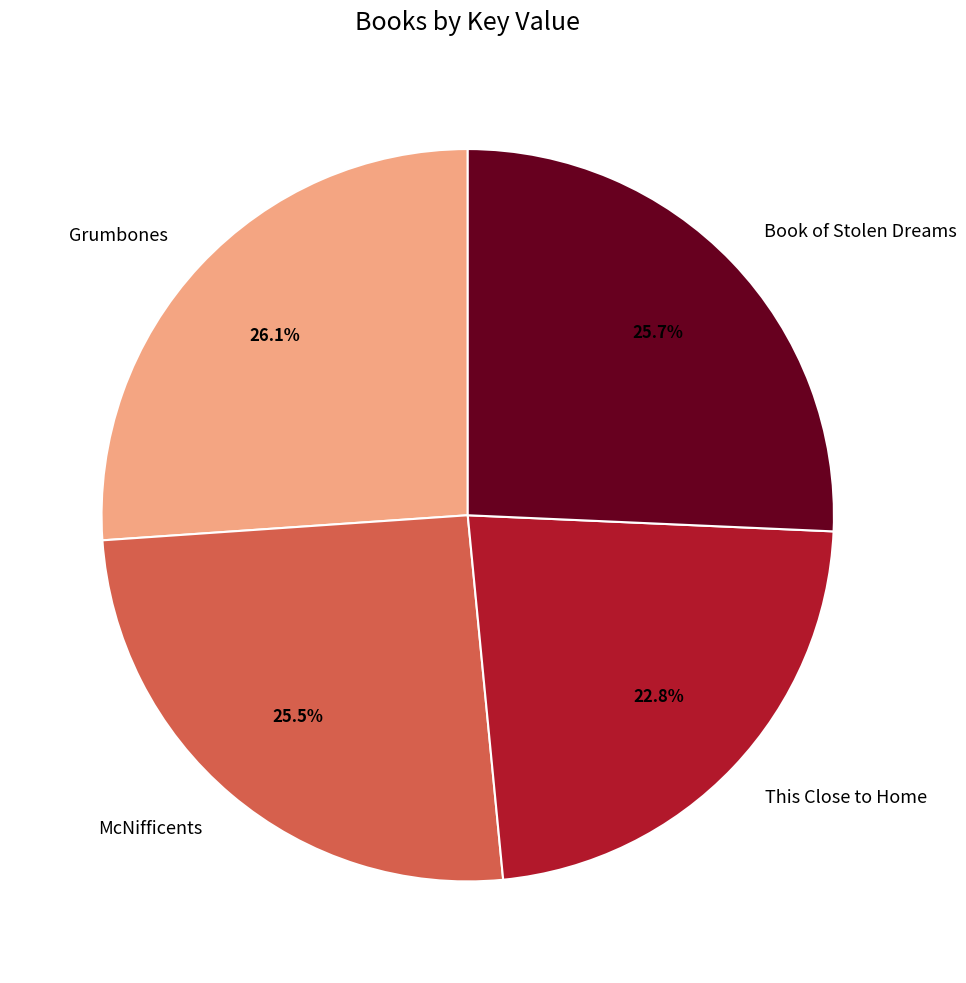

How many segments does this pie chart have?

4